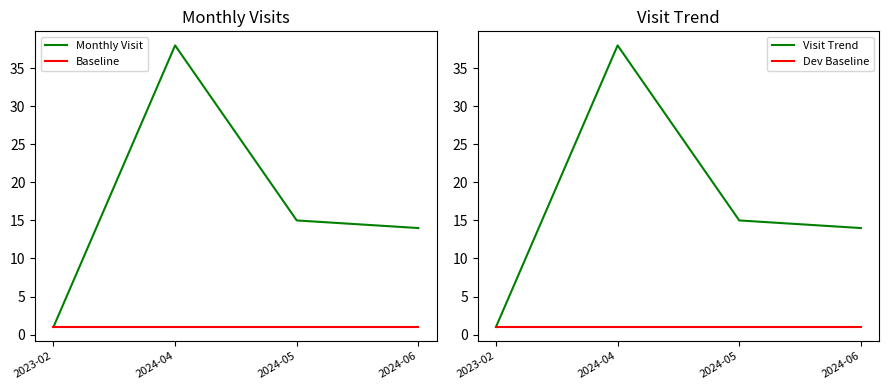

What is the label of the 3rd point from the right?

2024-04